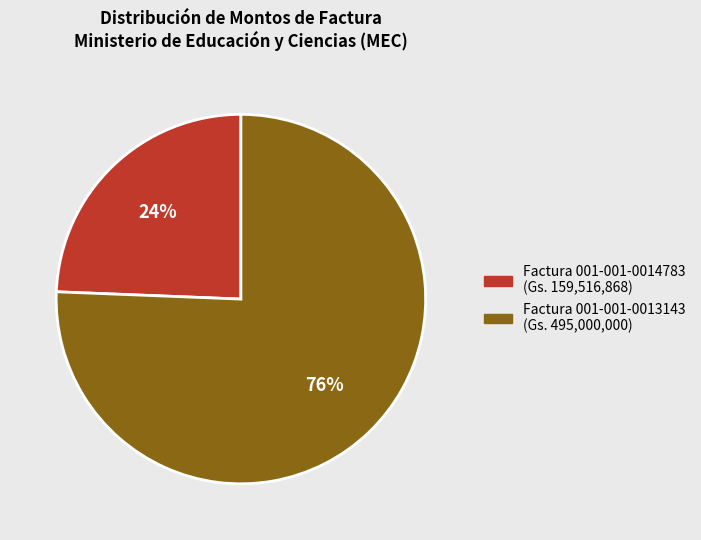

Does any single category account for the majority?

Yes